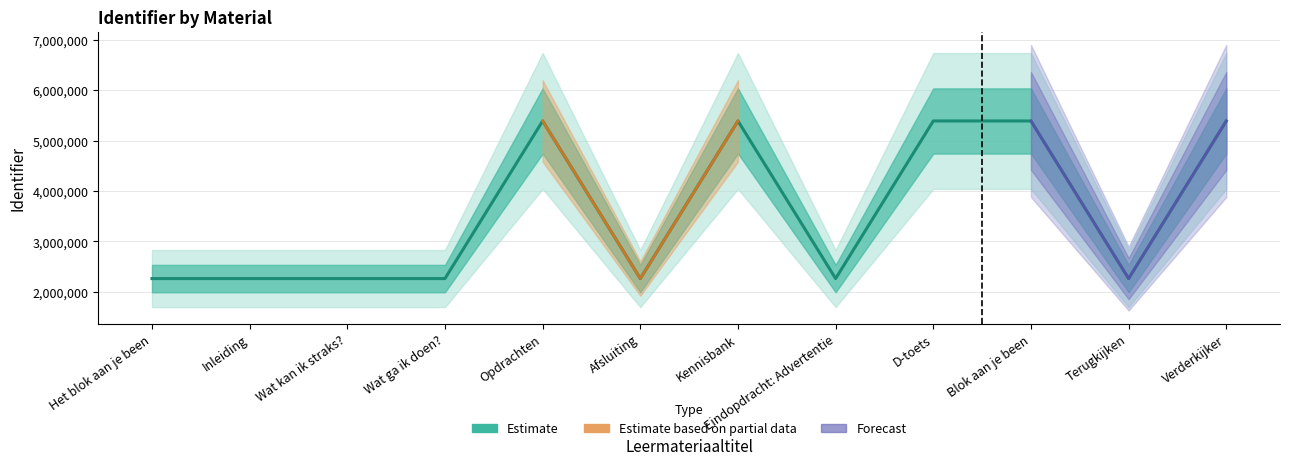

How many lines are shown in the chart?

1